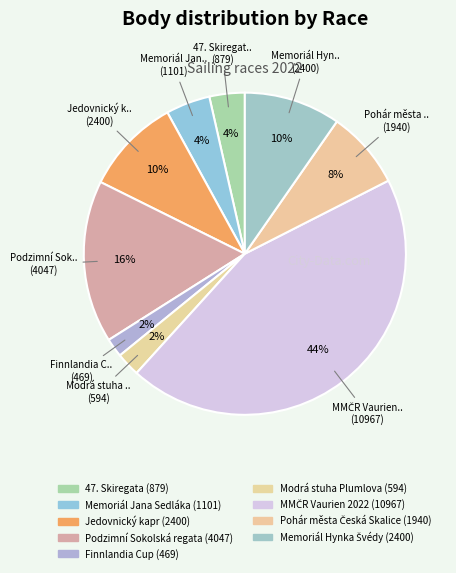

Count the number of slices in the pie.

9